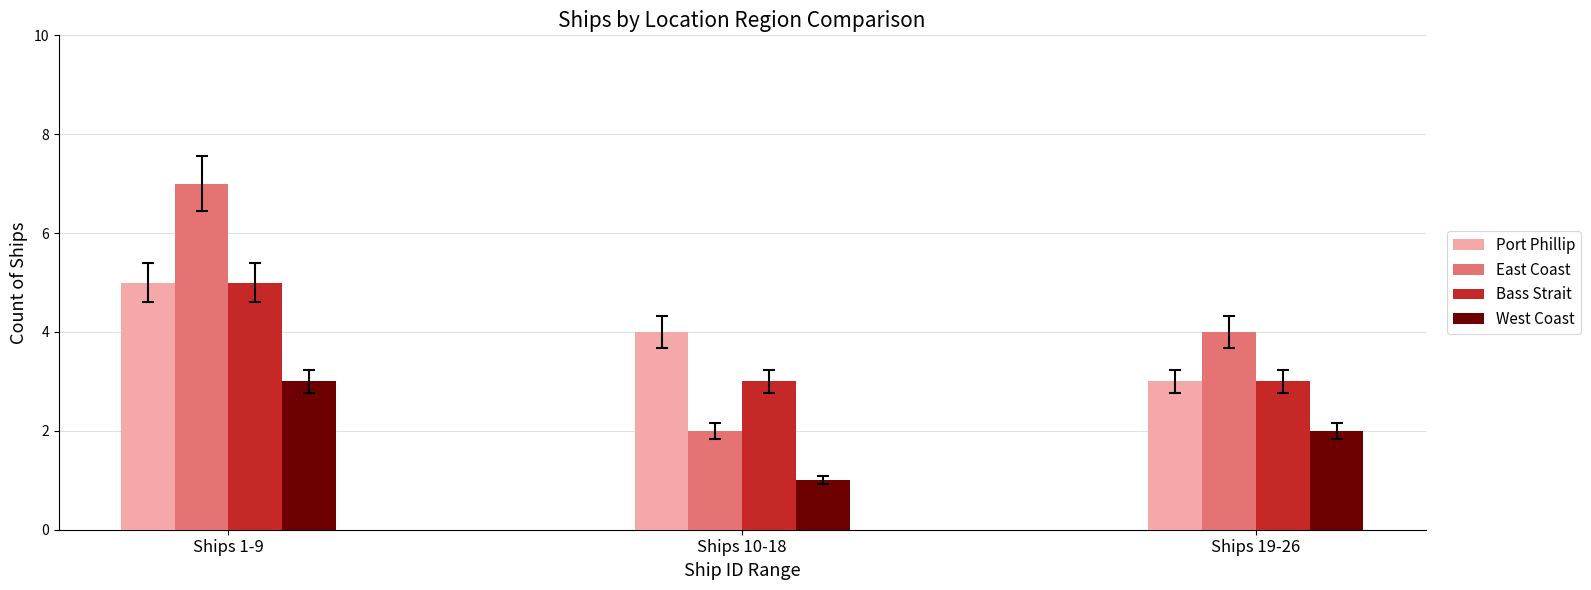

Rank the categories by Port Phillip value from highest to lowest.

Ships 1-9, Ships 10-18, Ships 19-26